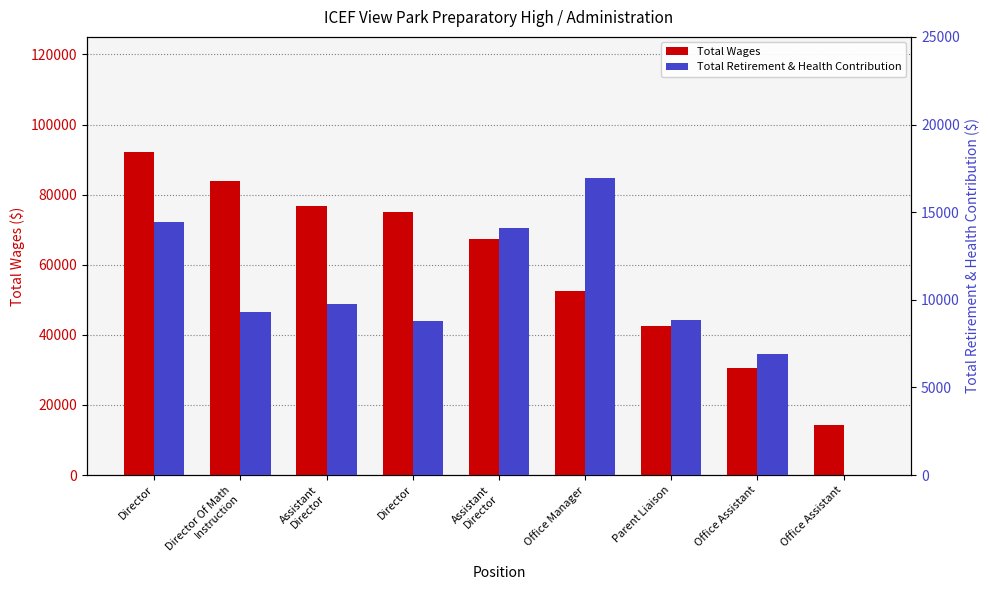

How many data points in Total Wages are above 67317?

4